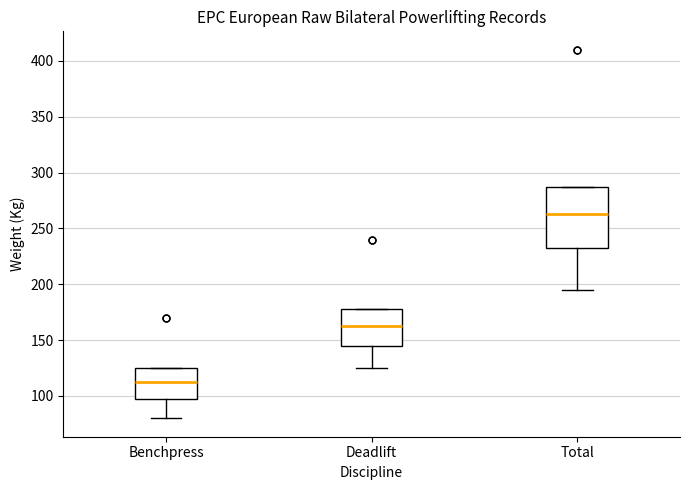

Reading left to right, transcribe this box plot: for each box, give where its median line is, the range the box spans, and where its two whiskers end, as read against the y-axis. The values are not printed on the chart, so give them approximately, as read against the axis.

Benchpress: median 115, box 100 to 125, whiskers 80 to 125
Deadlift: median 165, box 145 to 180, whiskers 125 to 180
Total: median 265, box 235 to 290, whiskers 195 to 290